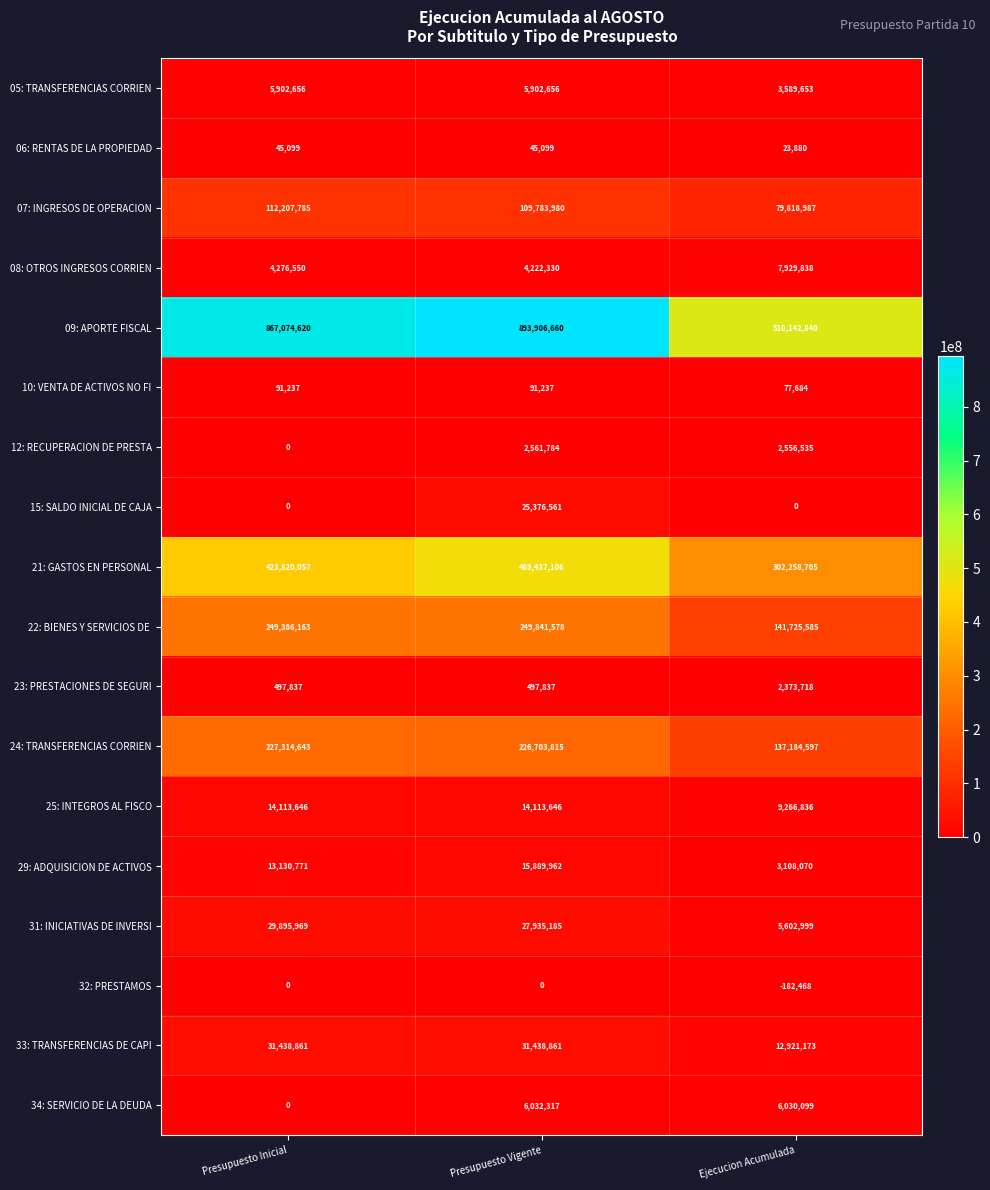

Is it true that 24: TRANSFERENCIAS CORRIEN equals 226703815 at Presupuesto Vigente?

True